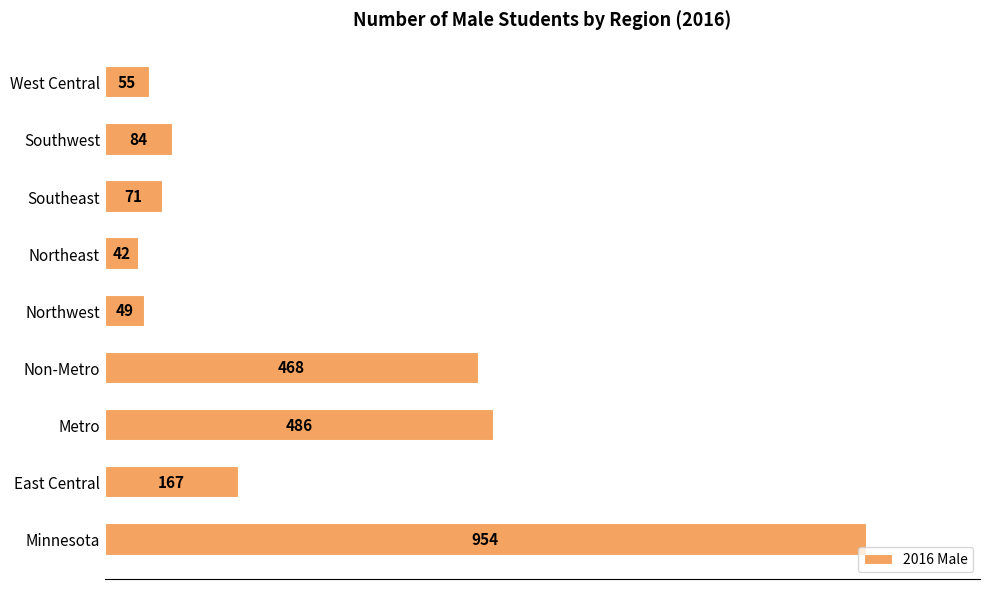

What is the maximum value shown in the chart?

954